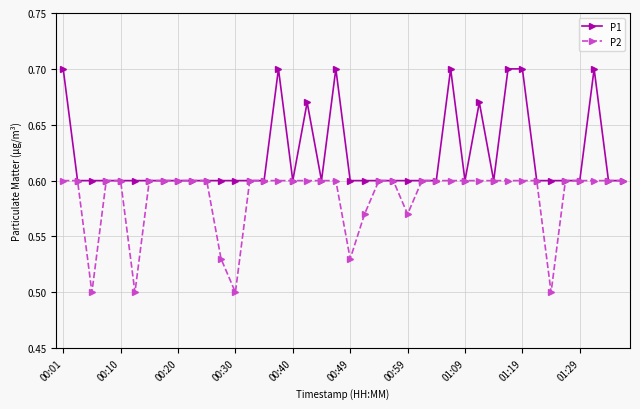

At how many categories does at least one series exceed 0?

40